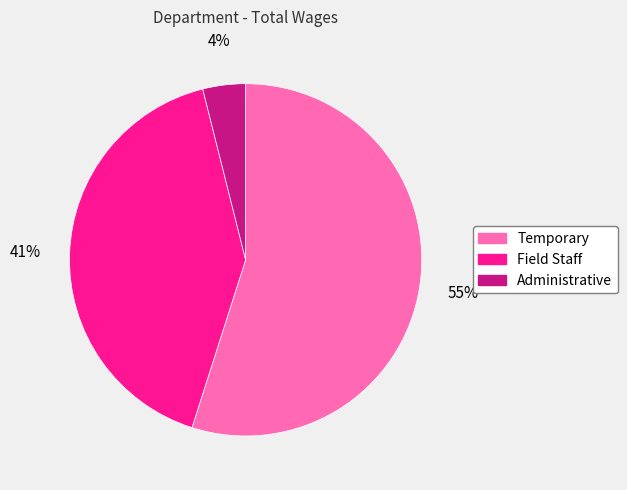

Does any single category account for the majority?

Yes